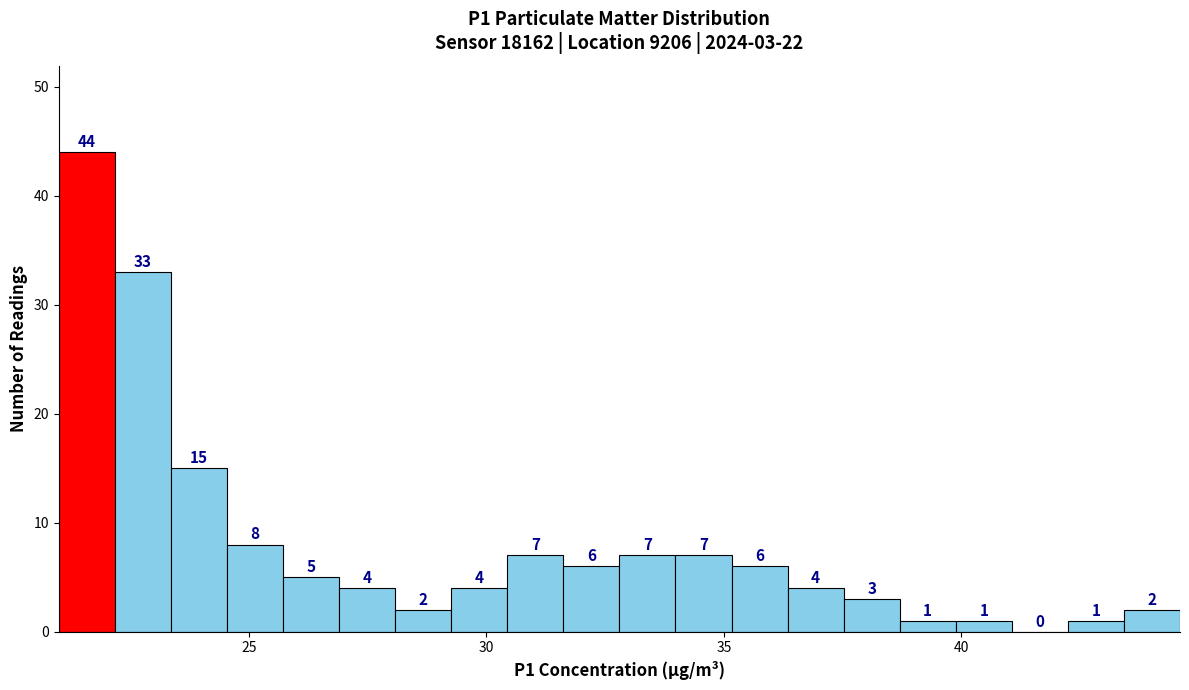

Read against the x-axis, roughly where is the centre of the tallest bar?

21.5